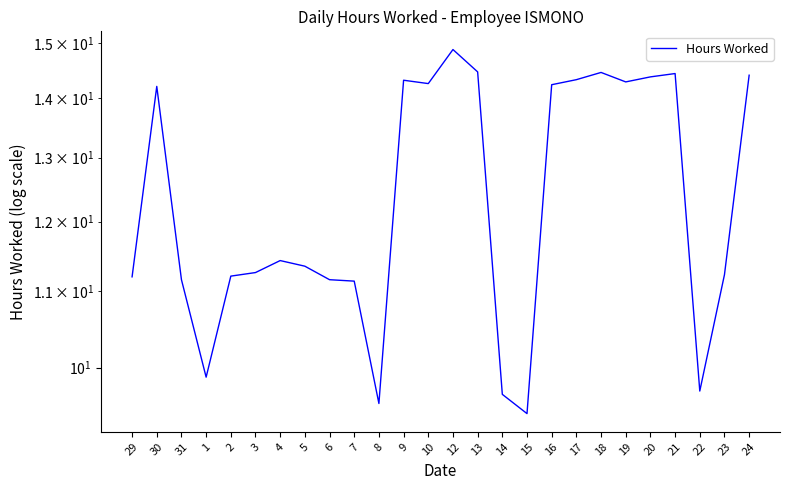

Reading left to right, list all the values displayed in this chart.

29=11.2	30=14.2	31=11.2	1=9.9	2=11.2	3=11.3	4=11.4	5=11.3	6=11.2	7=11.1	8=9.6	9=14.3	10=14.3	12=14.9	13=14.5	14=9.7	15=9.4	16=14.2	17=14.3	18=14.5	19=14.3	20=14.4	21=14.4	22=9.7	23=11.2	24=14.4